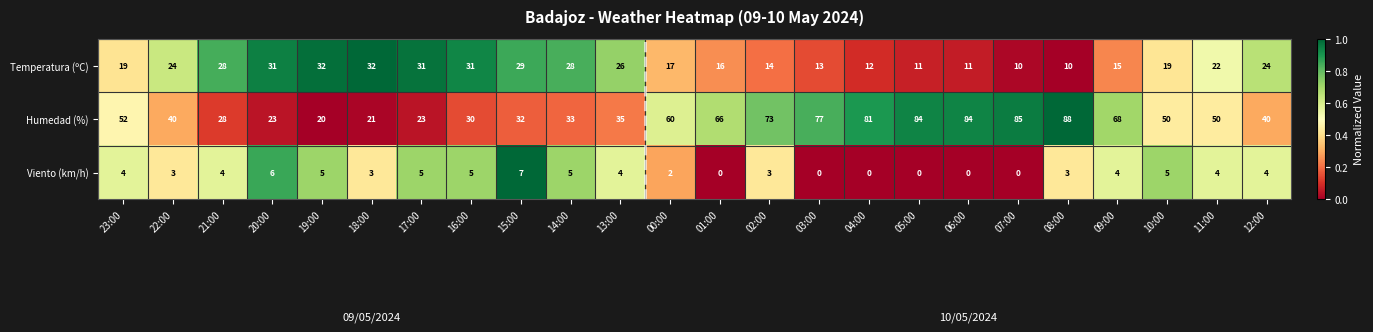

Count the number of categories in the chart.

24